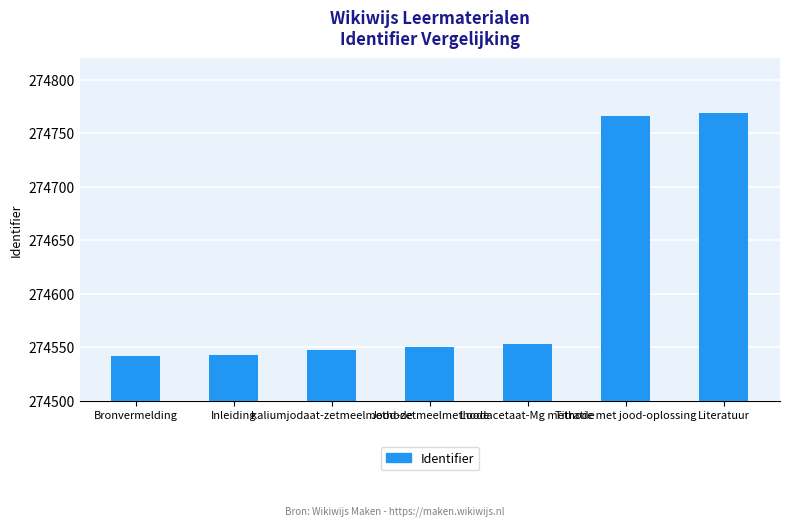

Does the chart contain any negative values?

No